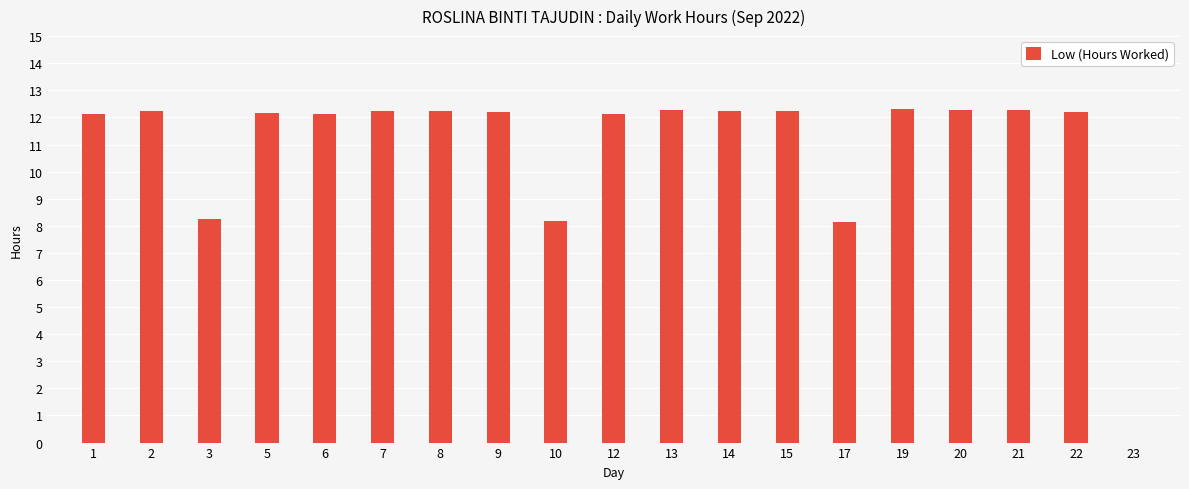

What is the greatest value displayed?

12.3